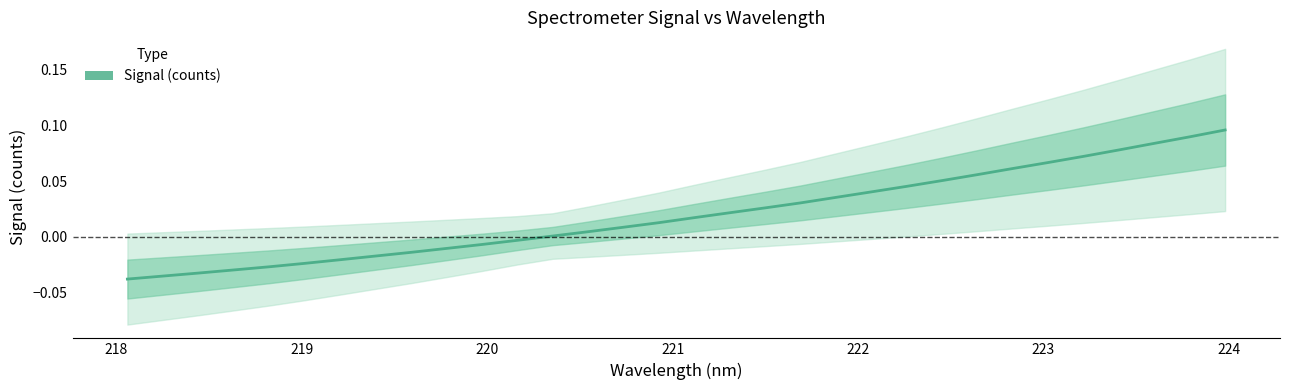

Is it true that the value at 222 is -0.0?

False